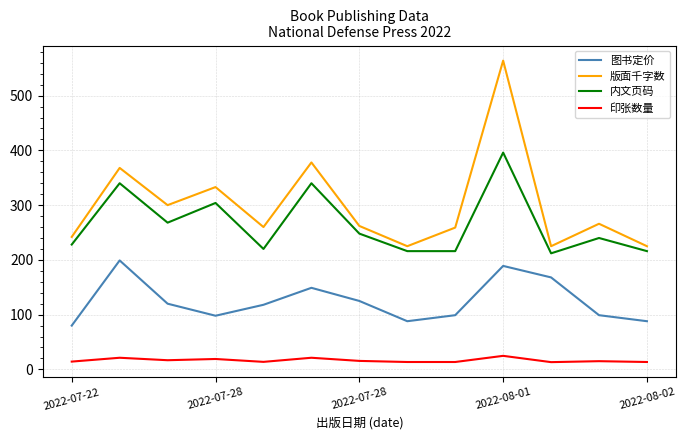

What is the difference between the maximum and minimum values in the 图书定价 series?

119.0